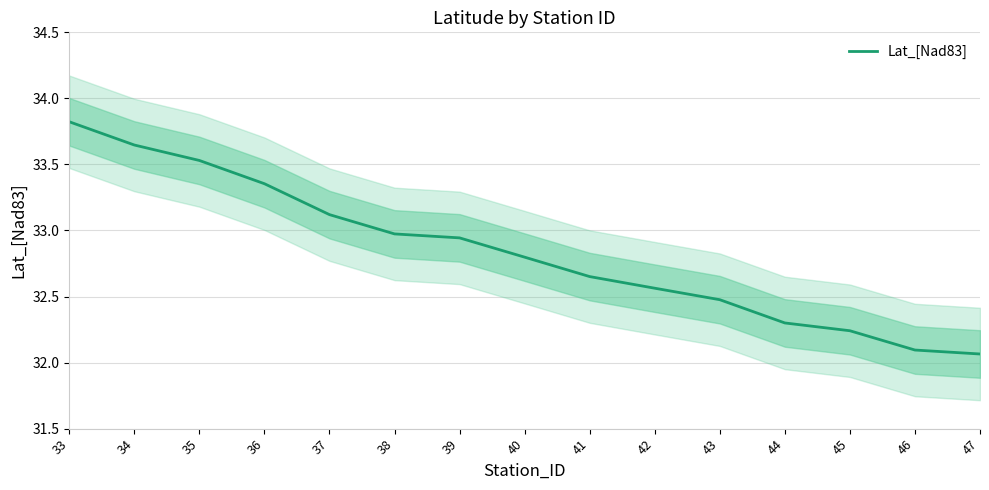

List the labels in order of value, smallest first.

47, 46, 45, 44, 43, 42, 41, 40, 39, 38, 37, 36, 35, 34, 33